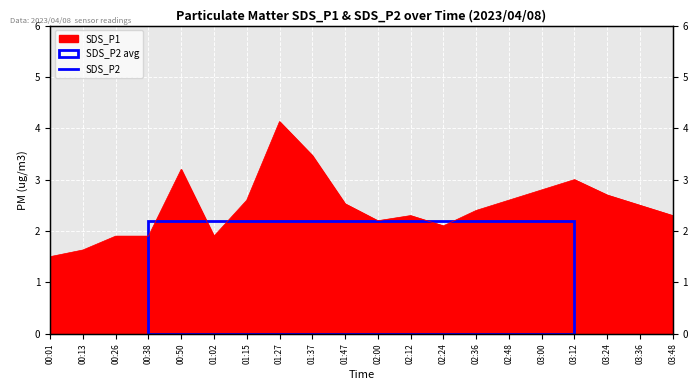

List the labels in order of value, smallest first.

00:01, 00:13, 00:26, 00:38, 01:02, 02:24, 02:00, 02:12, 03:48, 02:36, 03:36, 01:47, 01:15, 02:48, 03:24, 03:00, 03:12, 00:50, 01:37, 01:27